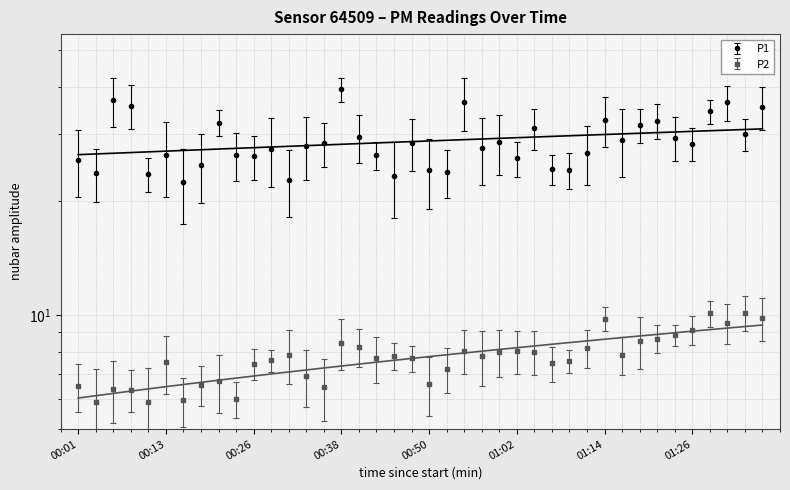

True or false: P1 has a value of 26.8 at 01:12.

True